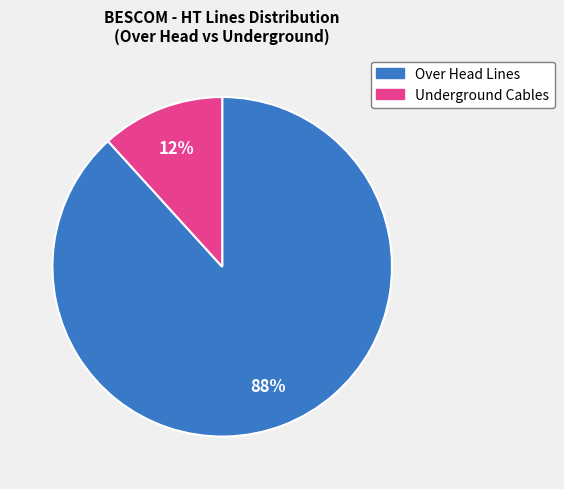

Which slice is the smallest?

Underground Cables